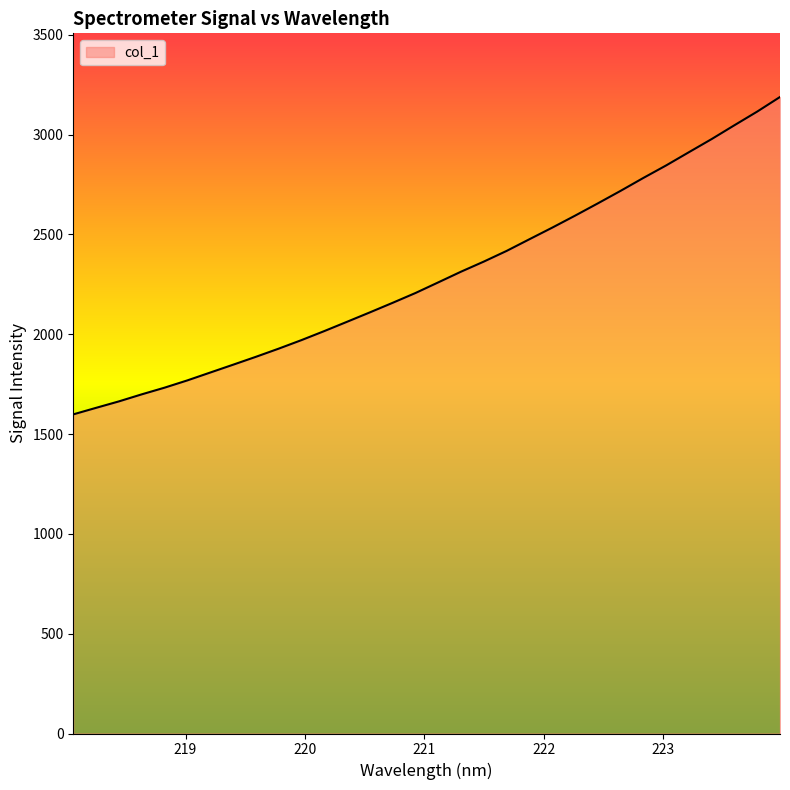

What is the maximum value shown in the chart?

3188.0